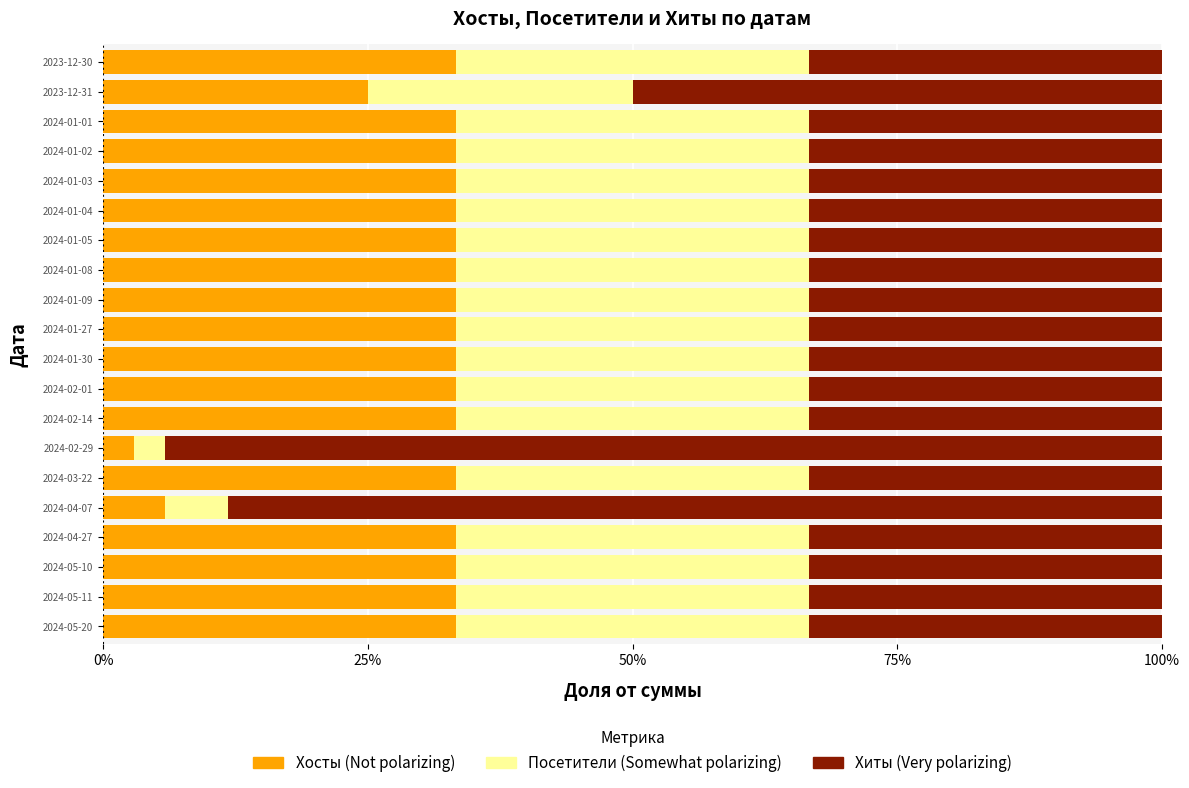

What position from the left is 2024-01-08?

13